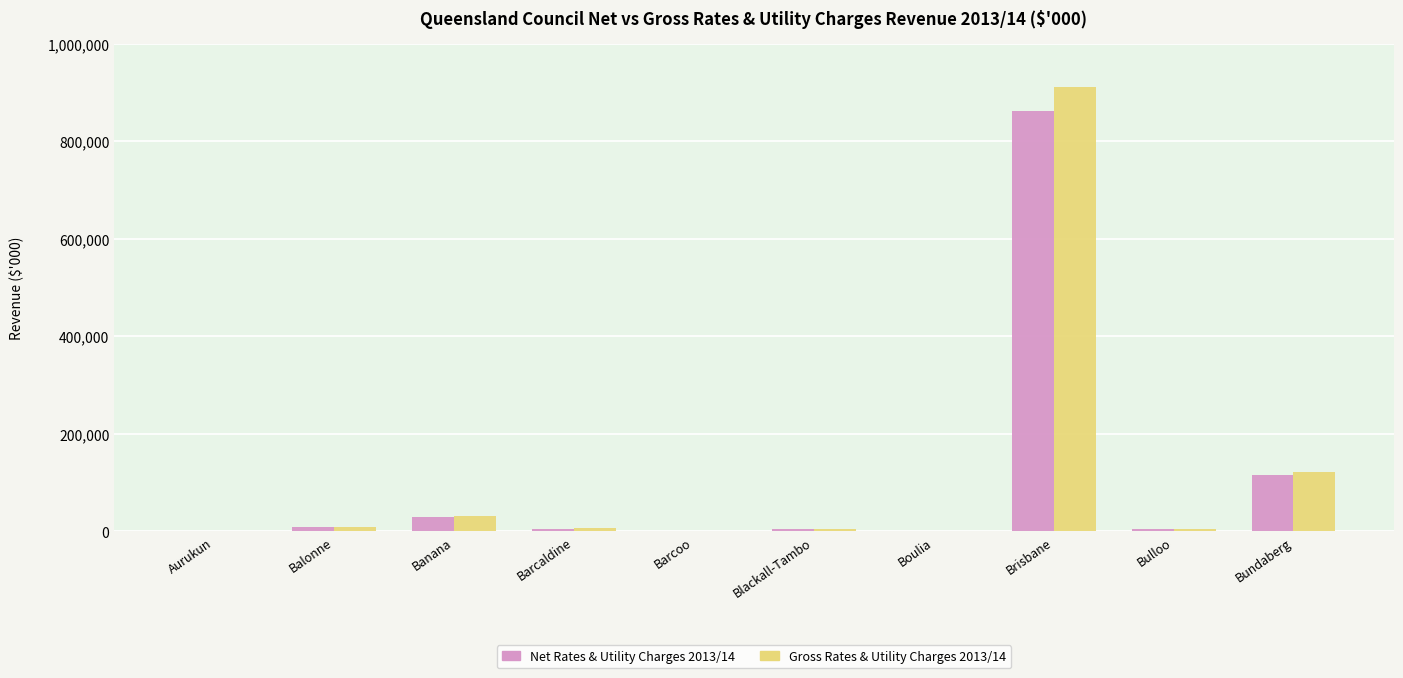

Which category has the highest value across all series?

Brisbane